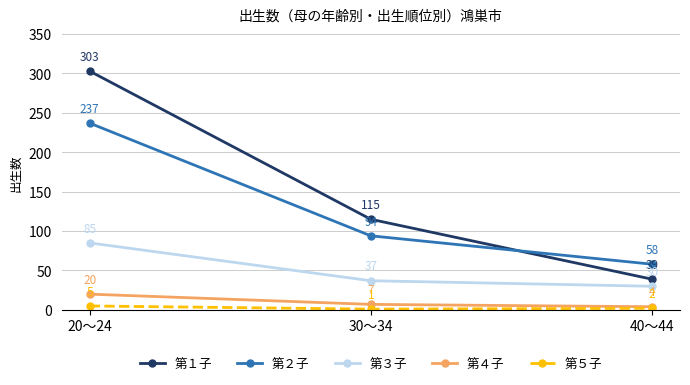

Which series changed the most between 20～24 and 30～34?

第１子